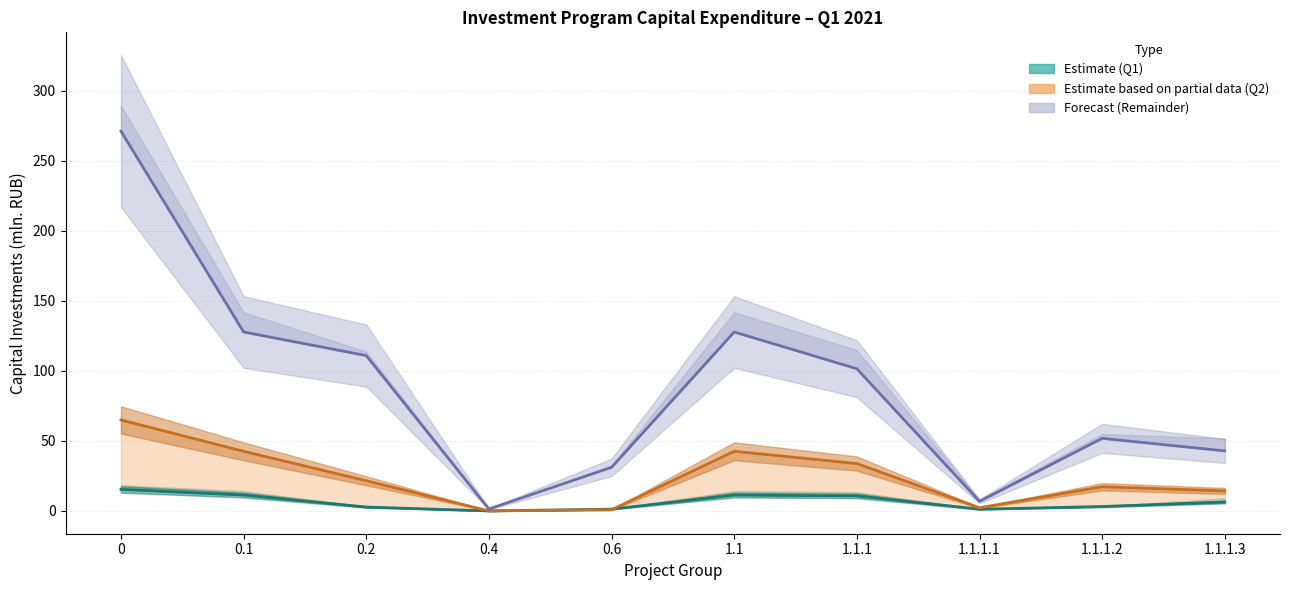

What is the average value of the Fact Q2 series?

24.0